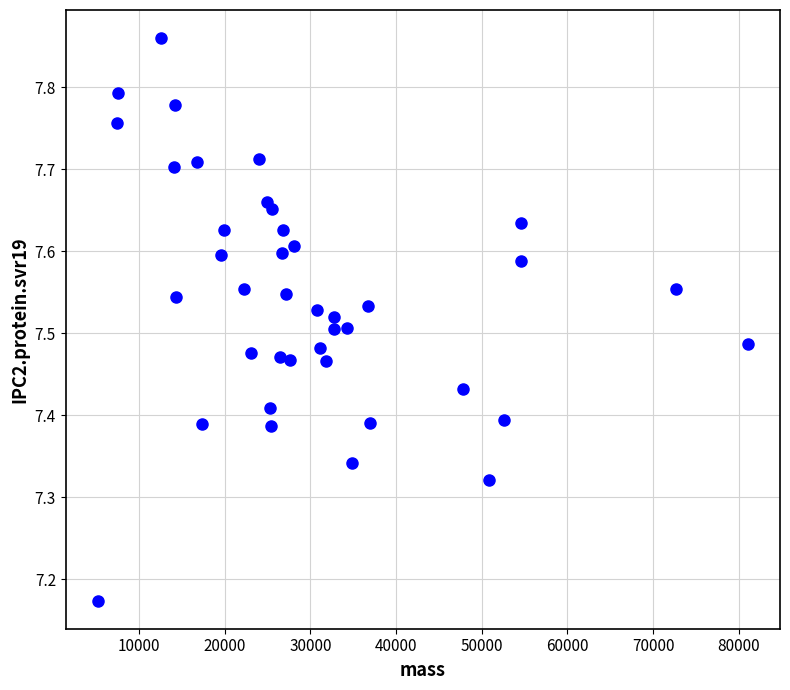

What is the range of X values (max minus min)?

75771.8